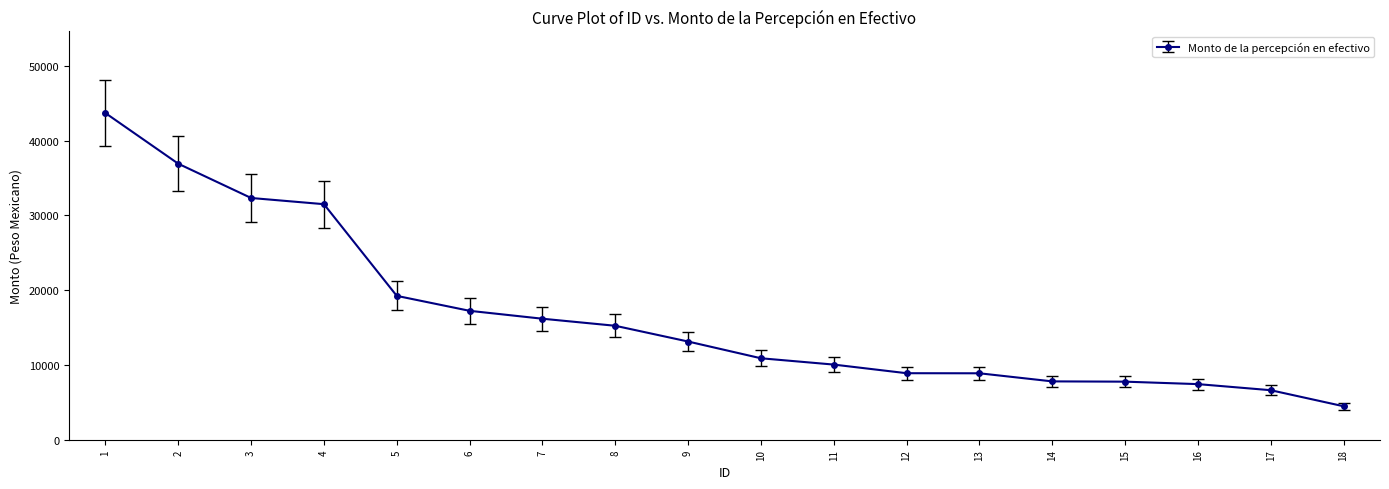

Read the value at 14.

7802.0